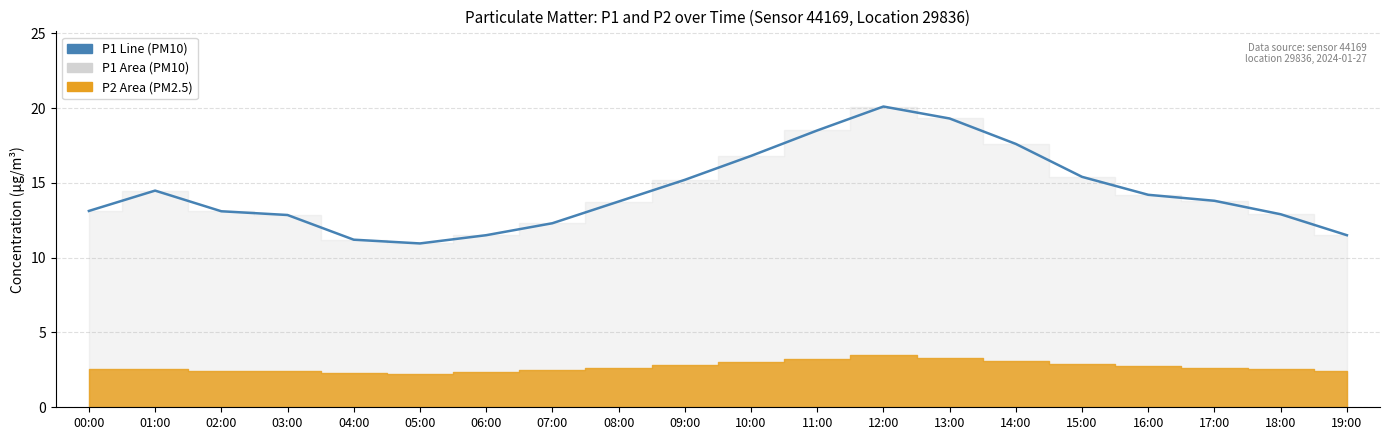

List the labels in order of value, smallest first.

05:00, 04:00, 06:00, 19:00, 07:00, 03:00, 18:00, 02:00, 00:00, 08:00, 17:00, 16:00, 01:00, 09:00, 15:00, 10:00, 14:00, 11:00, 13:00, 12:00